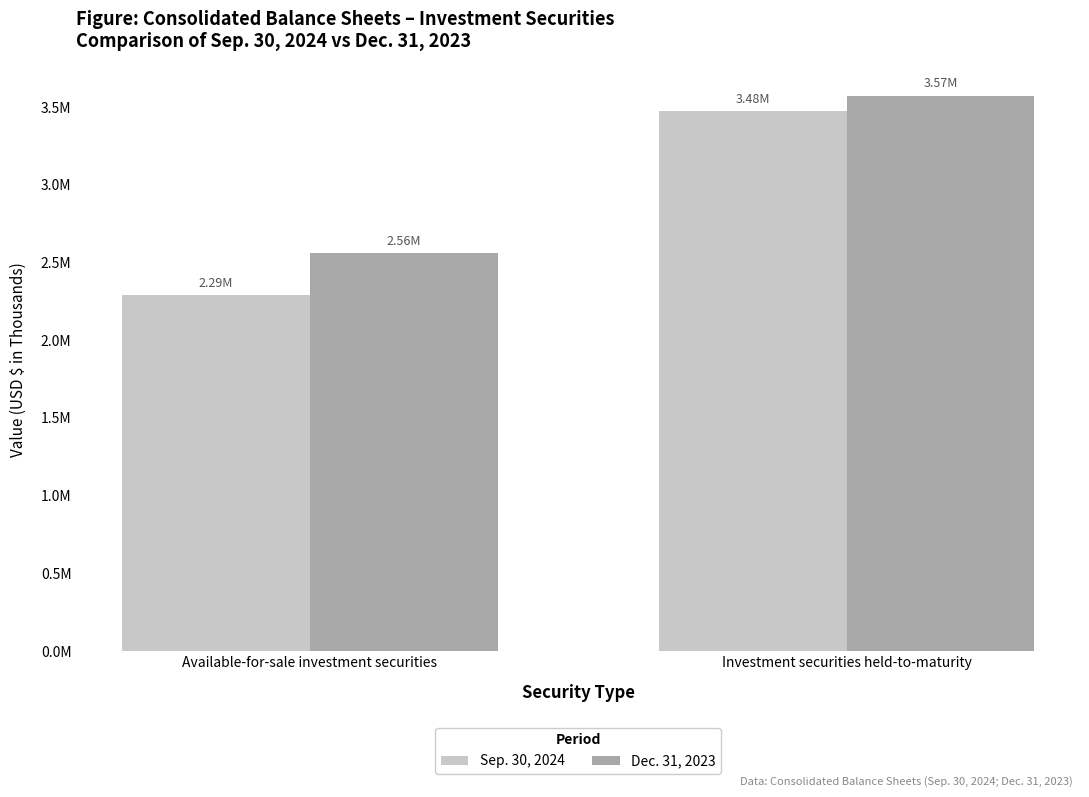

What are all the series names shown in the legend?

Sep. 30, 2024, Dec. 31, 2023